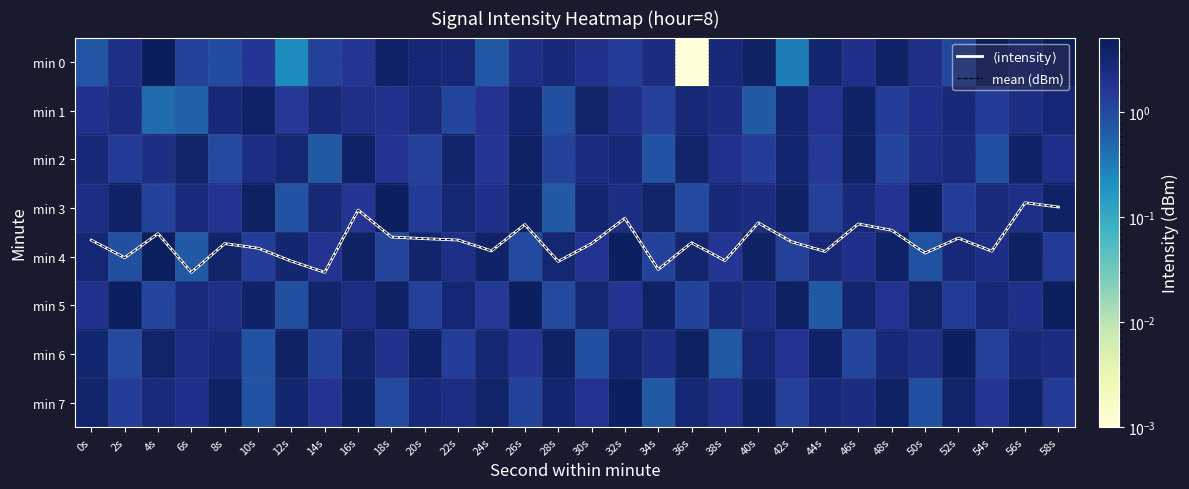

What is the maximum value shown in the chart?

5.2